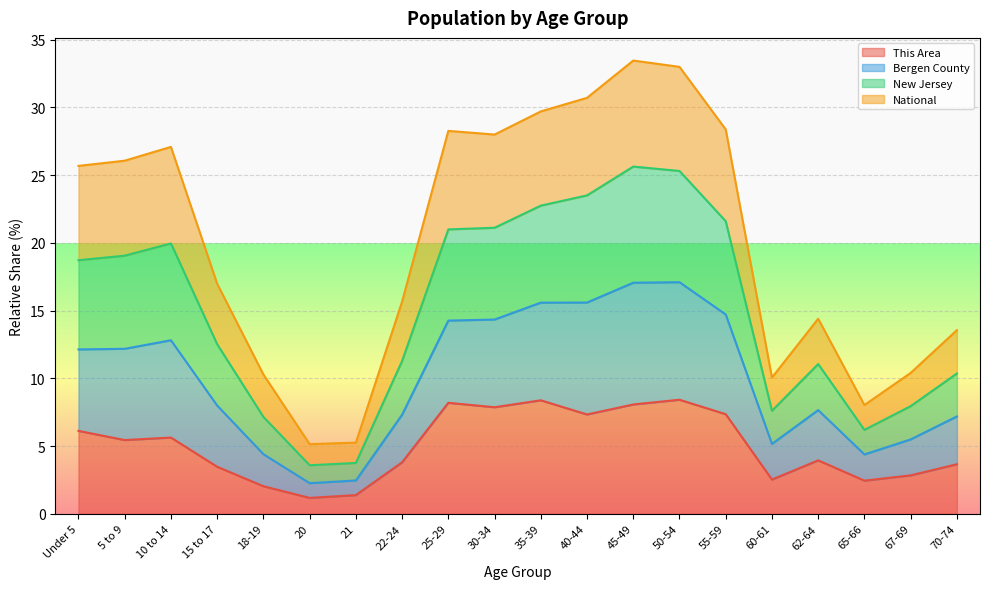

What is the maximum value for This Area?

8.4